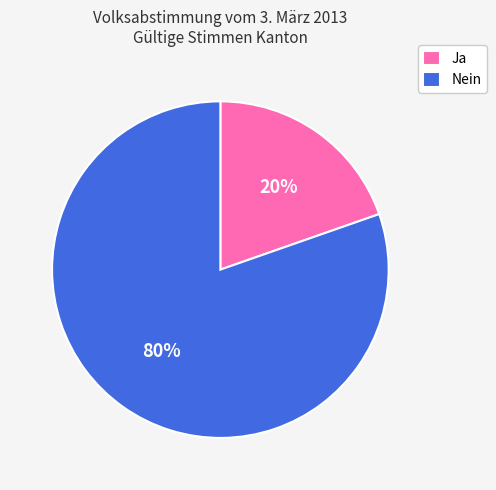

To the nearest percent, what portion does Nein represent?

80%